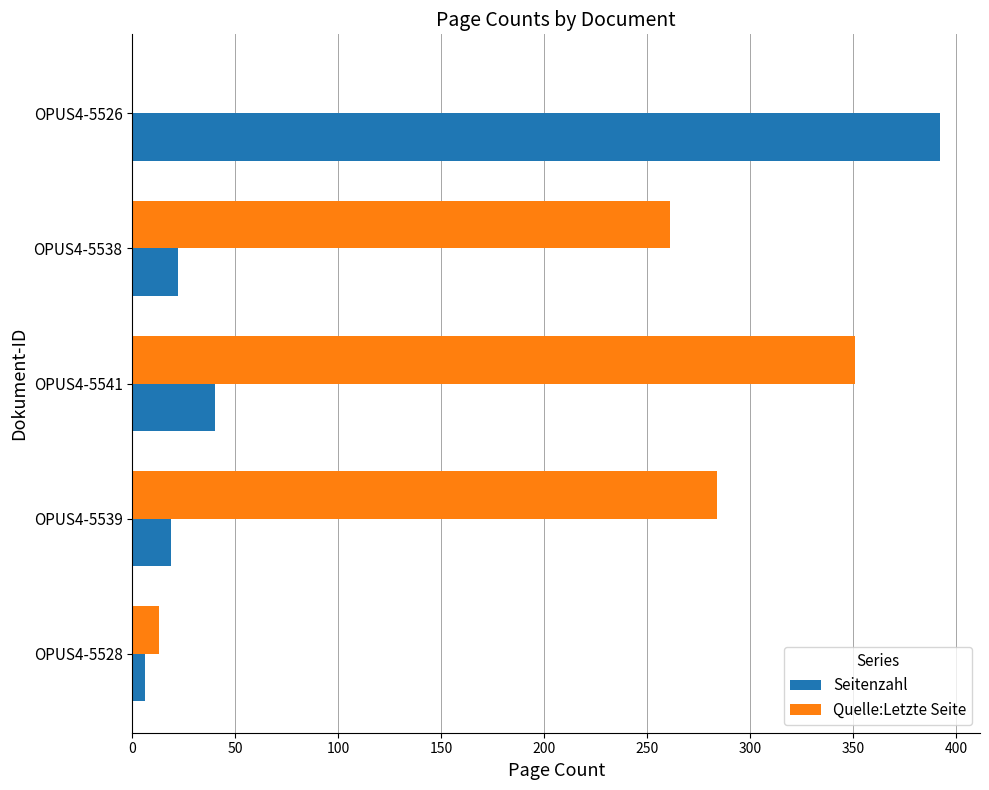

At which label is Seitenzahl closest to 199?

OPUS4-5541